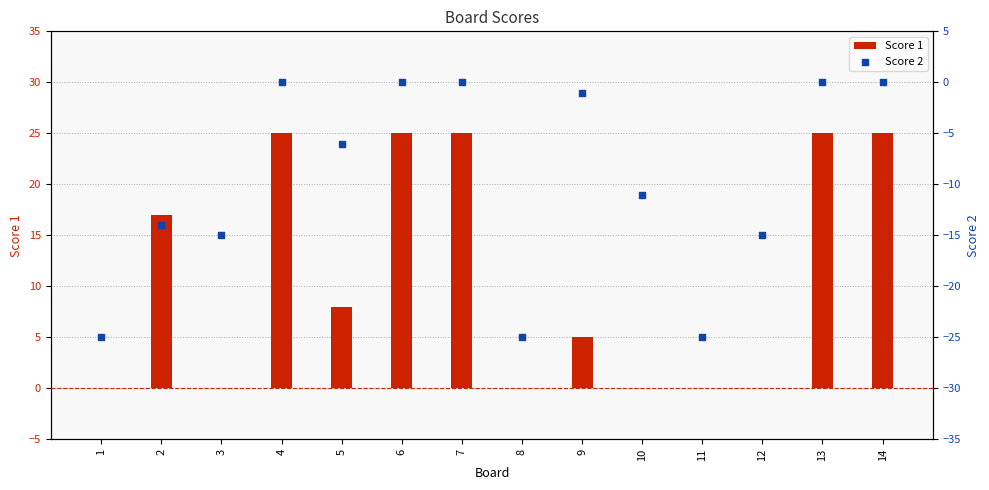

What is the total value across all series at 13?

25